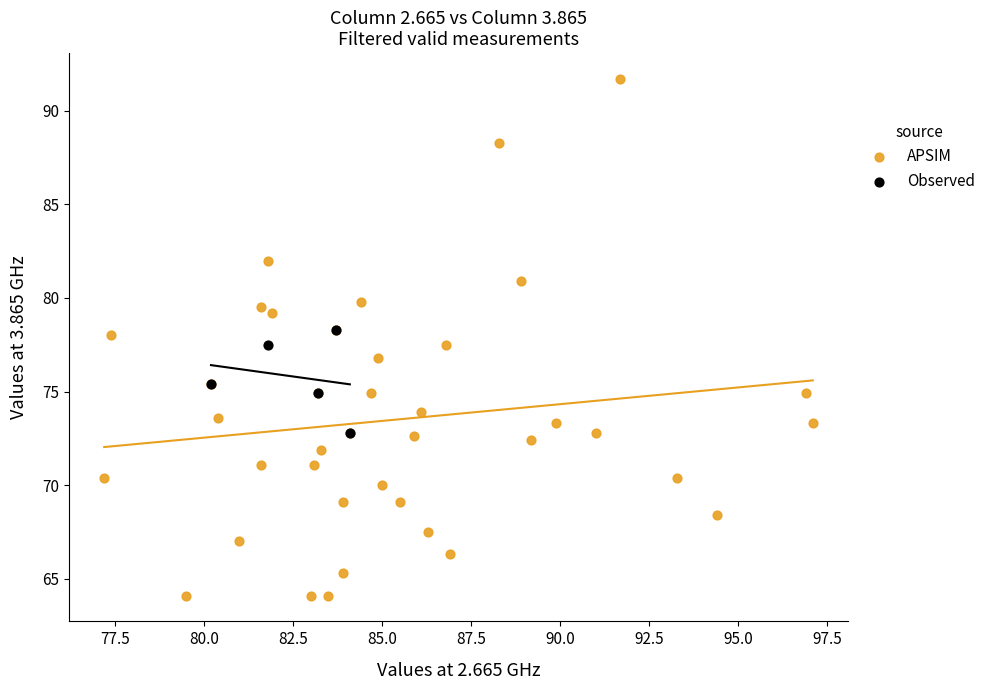

Which series reaches the maximum Y coordinate?

APSIM